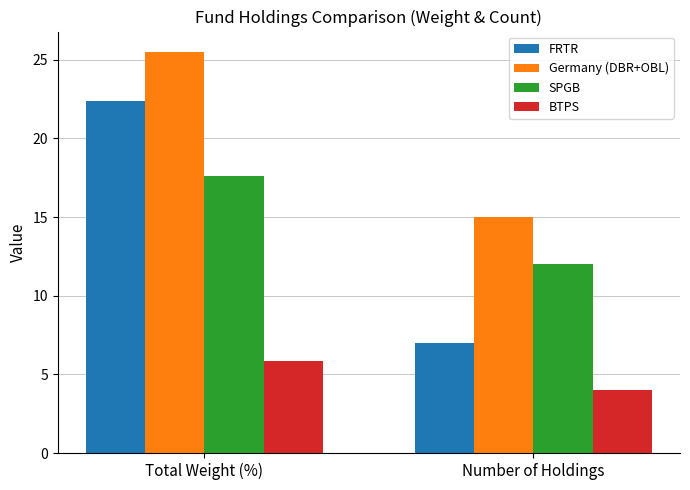

How many BTPS values are between 4 and 5?

1